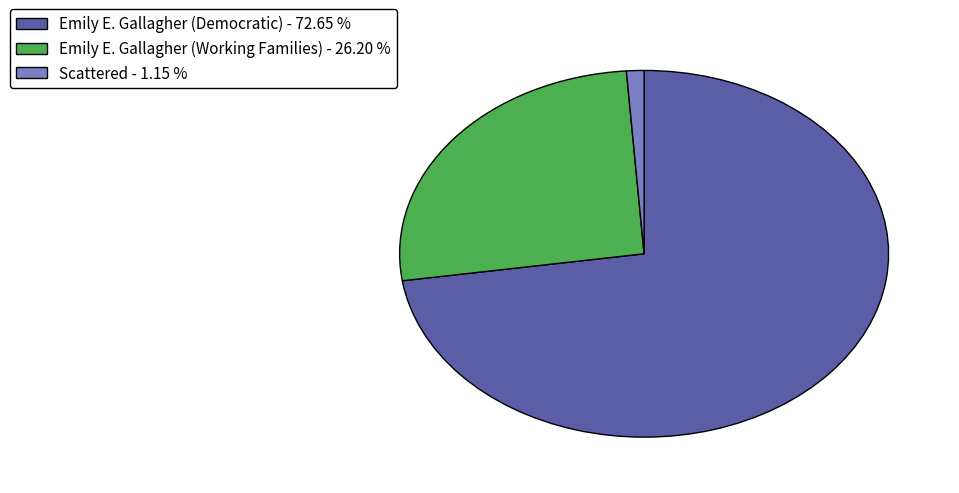

Approximately how many times larger is the value at Emily E. Gallagher (Democratic) - 72.65 % compared to Scattered - 1.15 %?

62.9